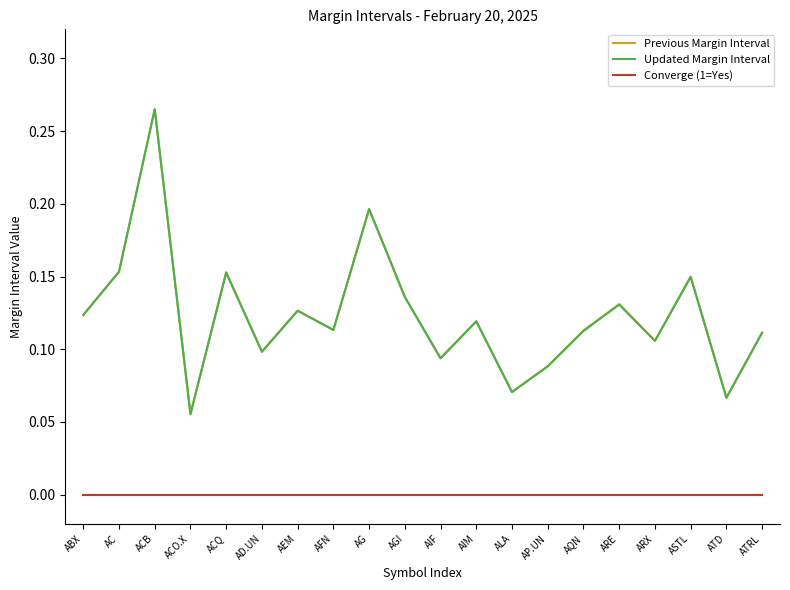

Is the value of Updated Margin Interval at AEM greater than the value of Previous Margin Interval at AP.UN?

Yes